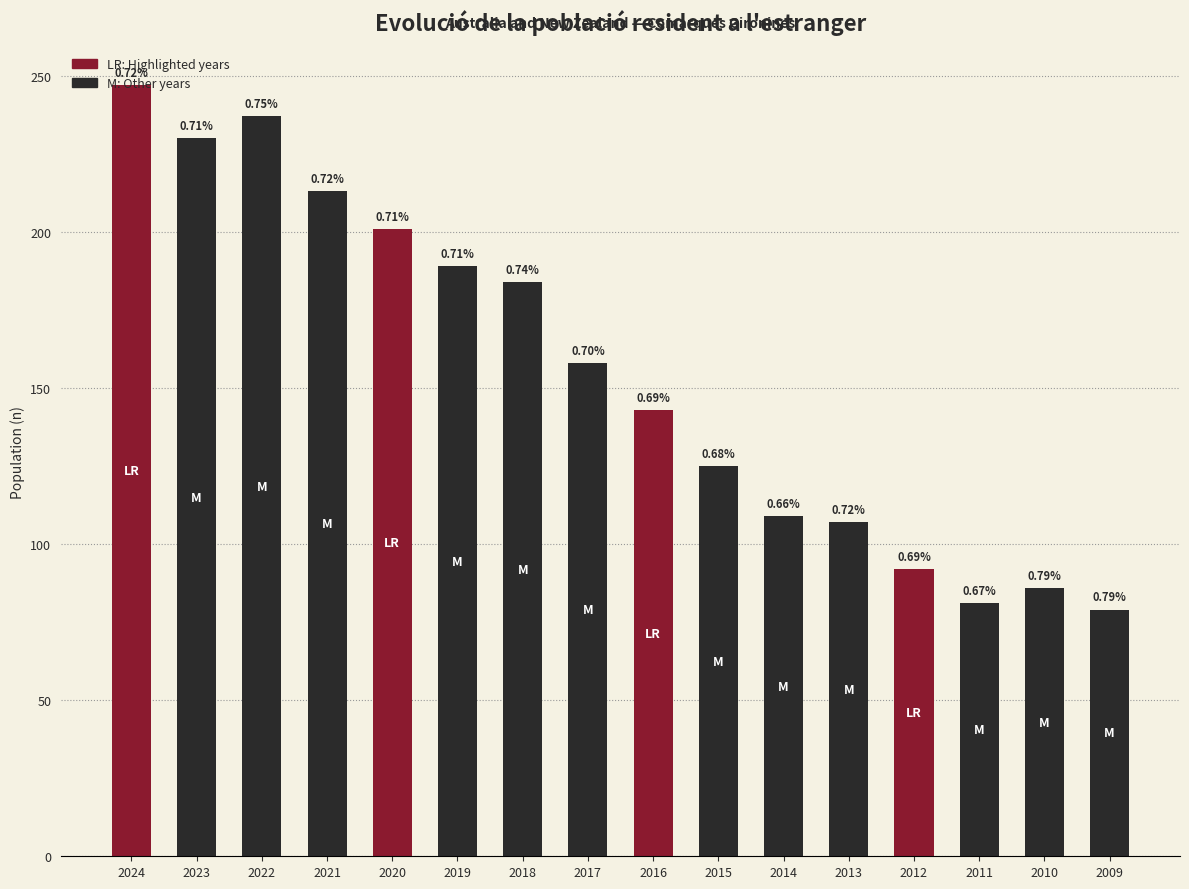

At which label does the data first exceed 158?

2024